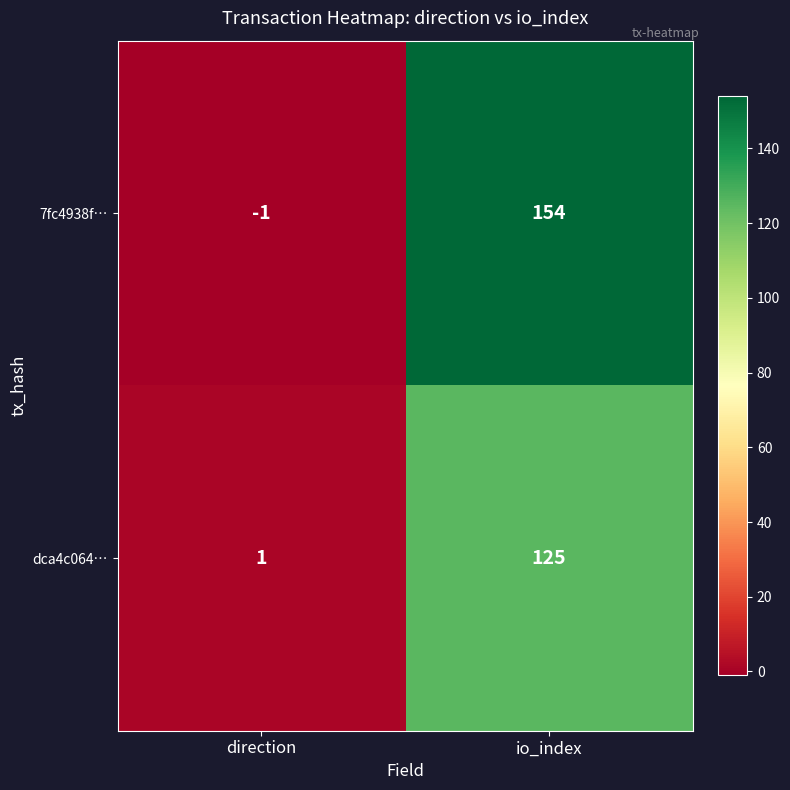

The value of dca4c064… at direction is 2. True or false?

False